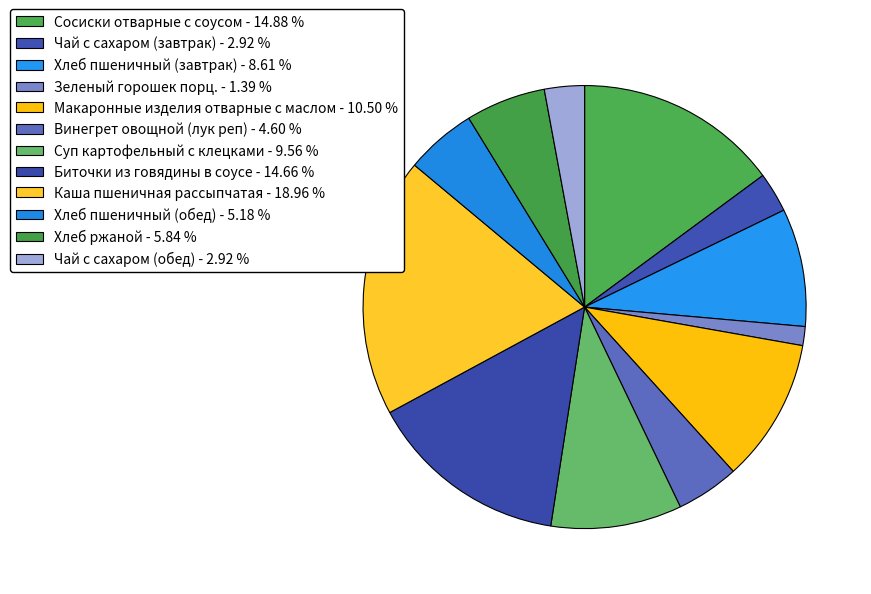

What portion of the pie excludes Чай с сахаром (обед)?

97.1%